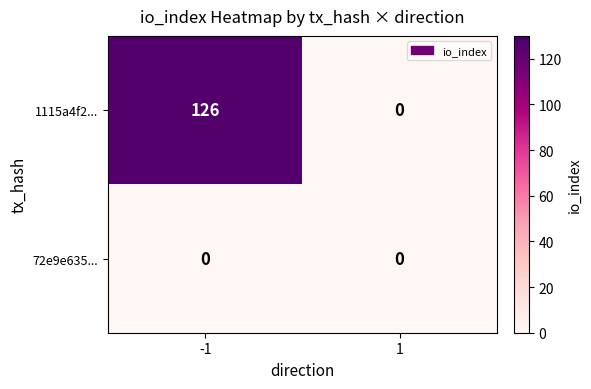

What is the highest value of the 1115a4f2... series?

126